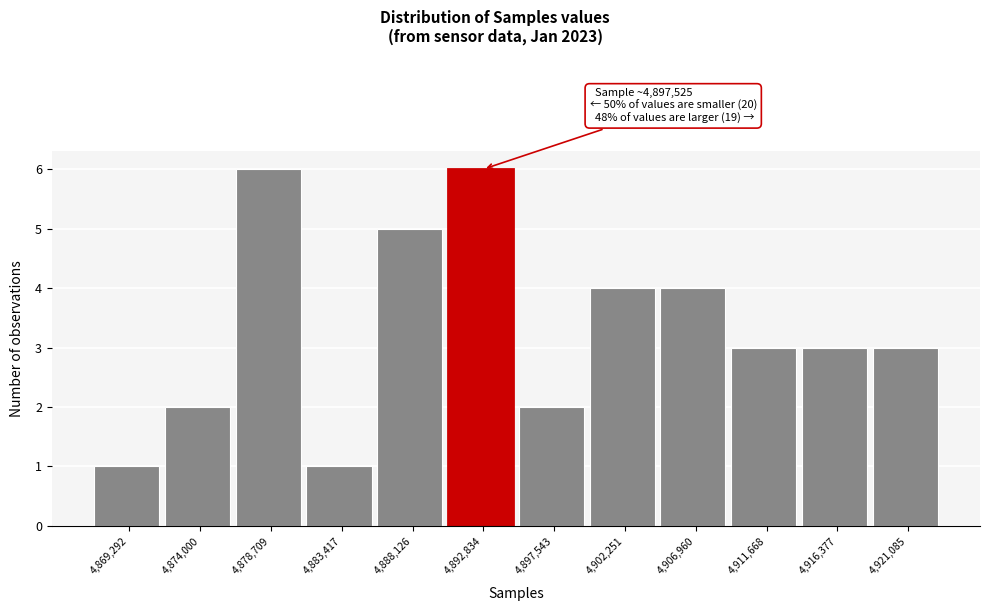

Reading left to right, transcribe all the data shown in this chart.

4,869,292=1	4,874,000=2	4,878,709=6	4,883,417=1	4,888,126=5	4,892,834=6	4,897,543=2	4,902,251=4	4,906,960=4	4,911,668=3	4,916,377=3	4,921,085=3